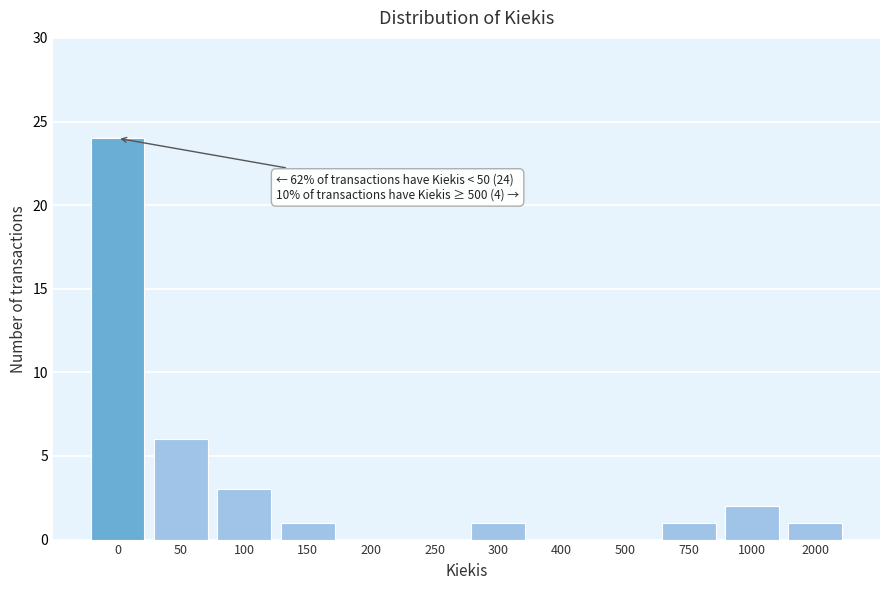

Reading right to left, what are all the values shown in this chart?

2000=1	1000=2	750=1	500=0	400=0	300=1	250=0	200=0	150=1	100=3	50=6	0=24